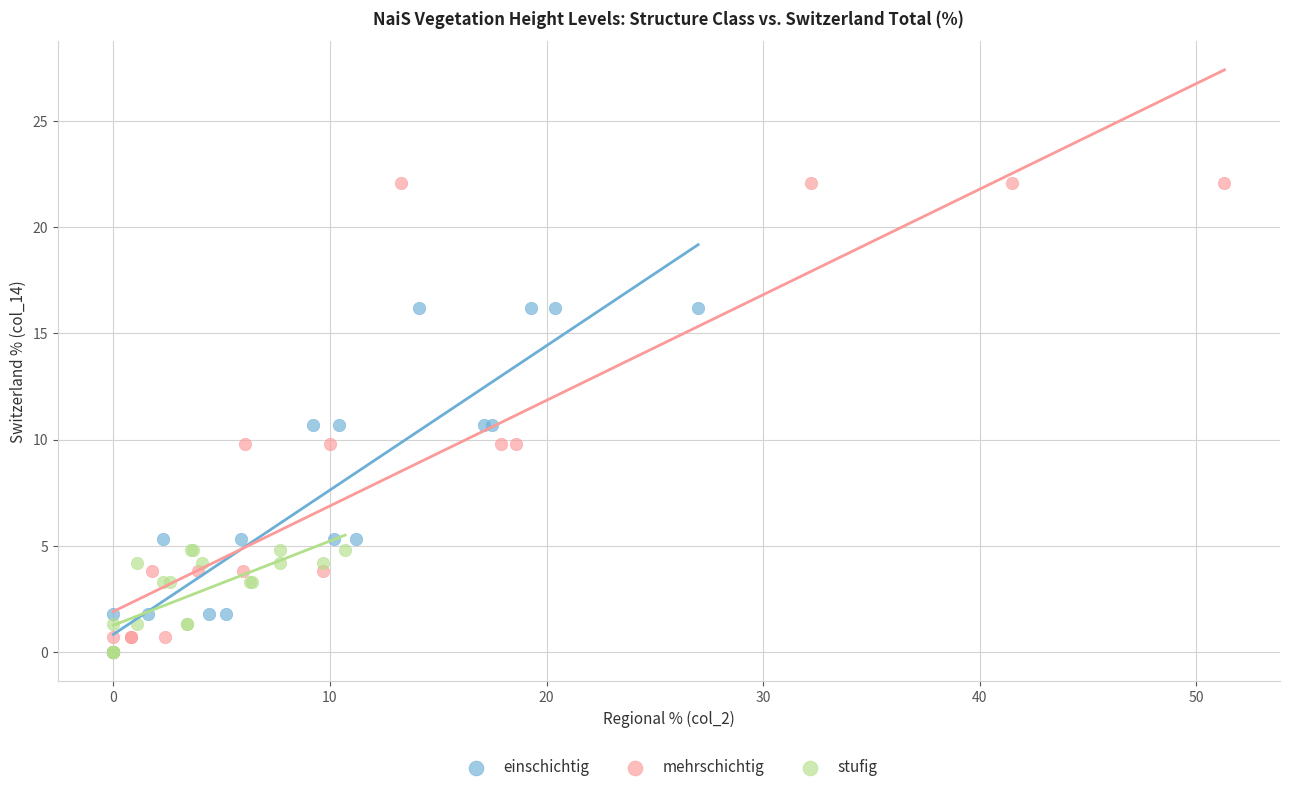

Which series has the widest spread of Y values?

mehrschichtig